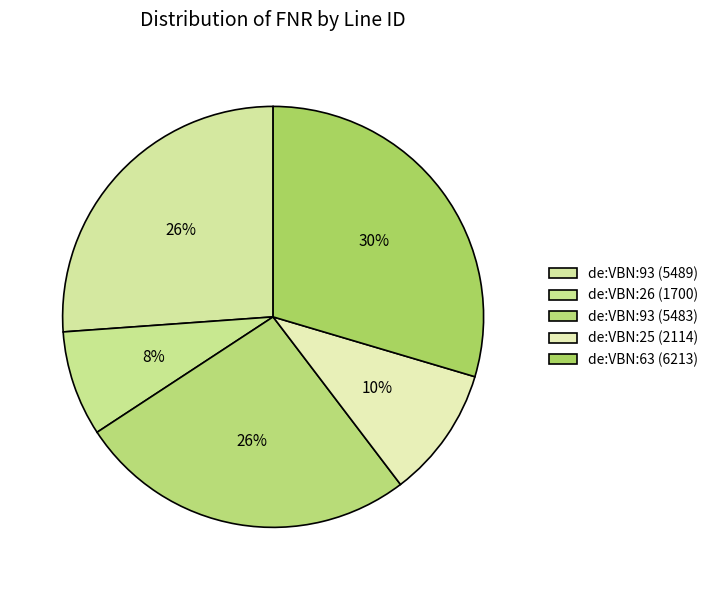

How many segments does this pie chart have?

5